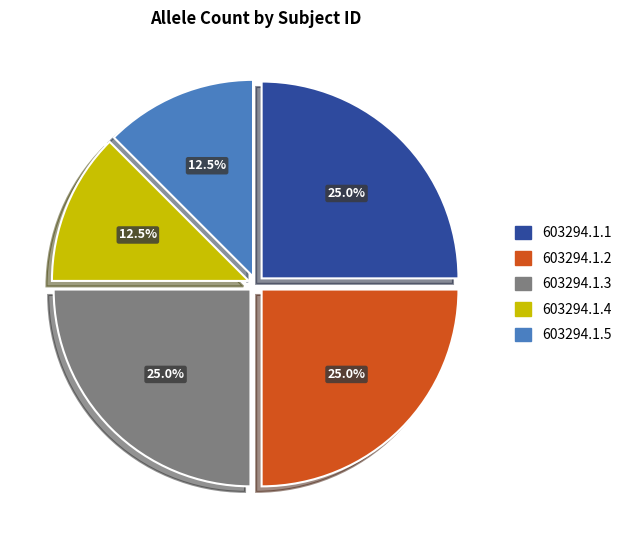

Does 603294.1.5 account for over 50% of the chart?

No